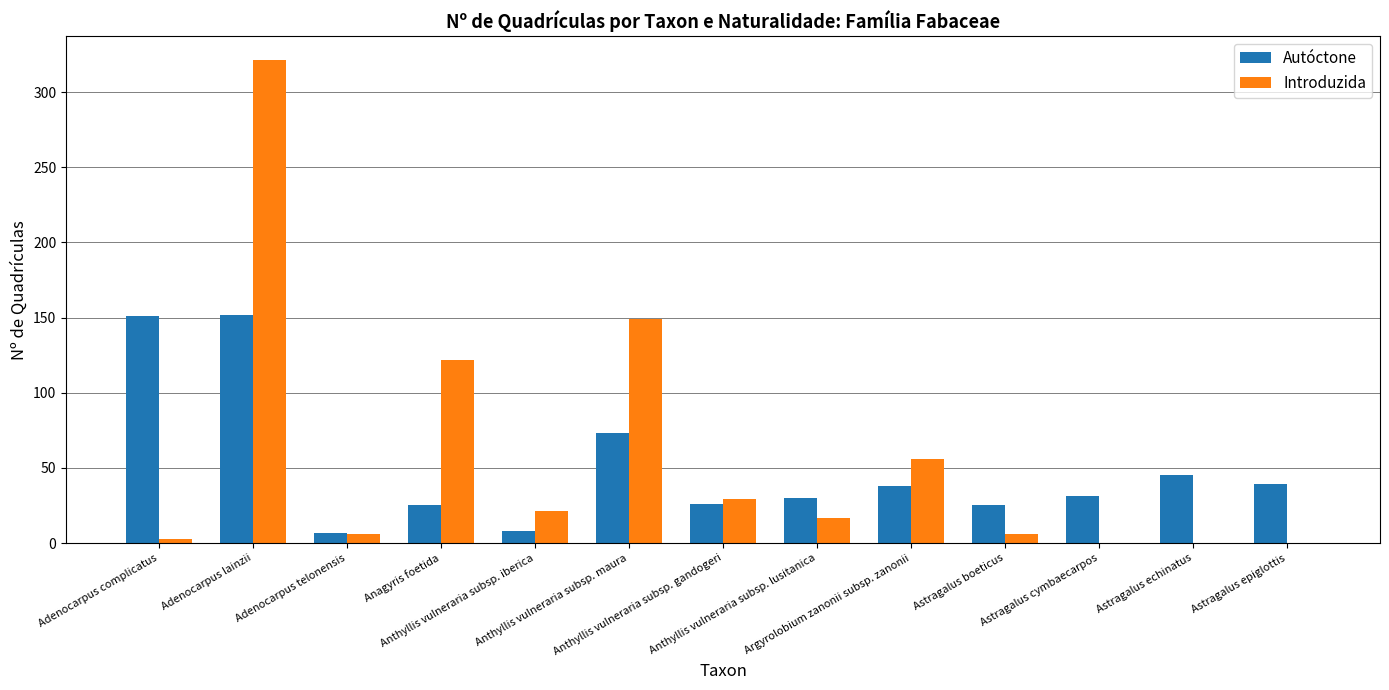

What is the sum of all Autóctone values?

650